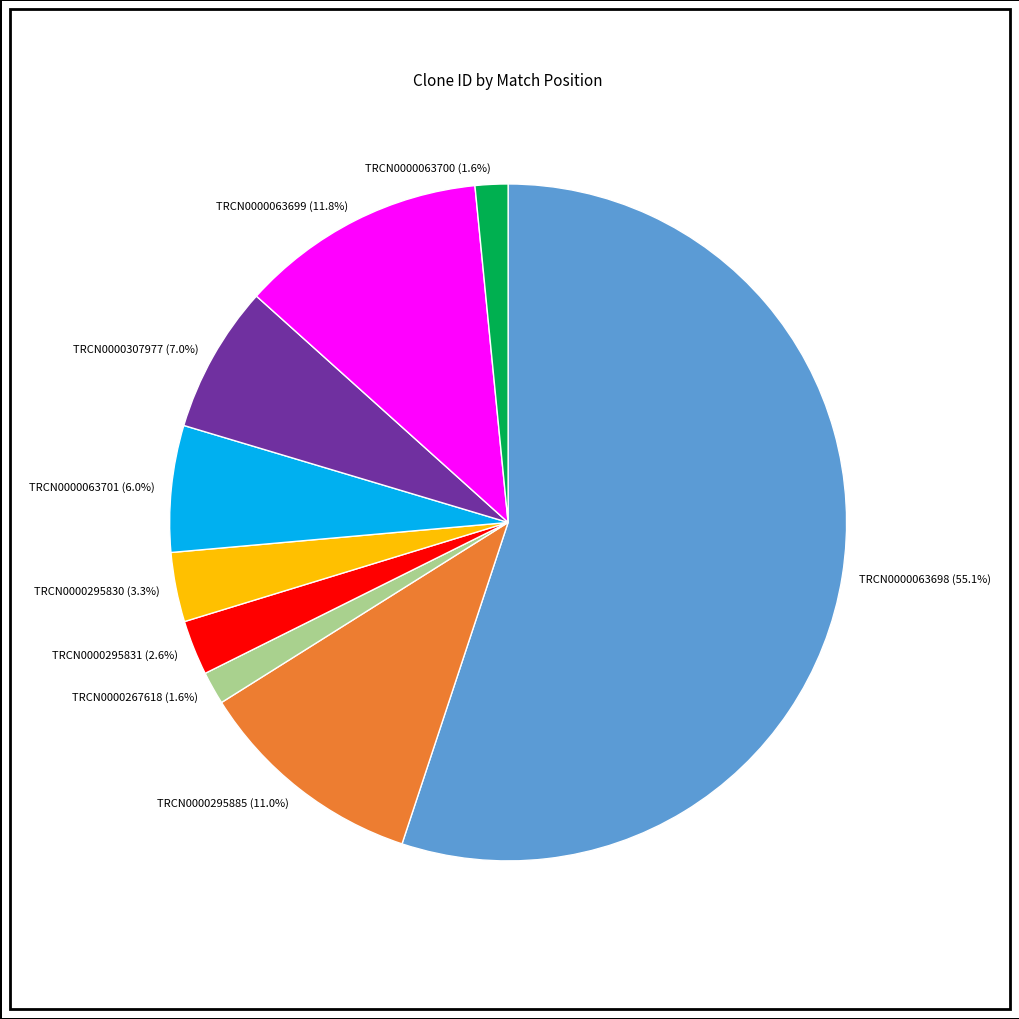

Between TRCN0000063699 (11.8%) and TRCN0000063700 (1.6%), which is larger?

TRCN0000063699 (11.8%)